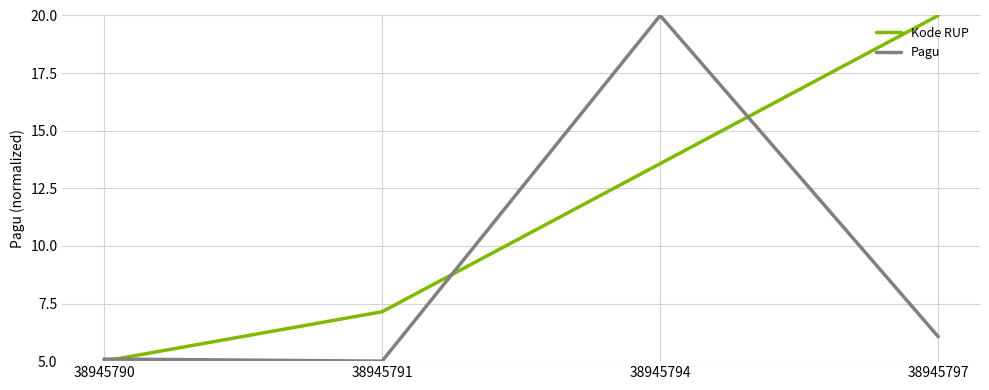

How many categories are shown in the chart?

4